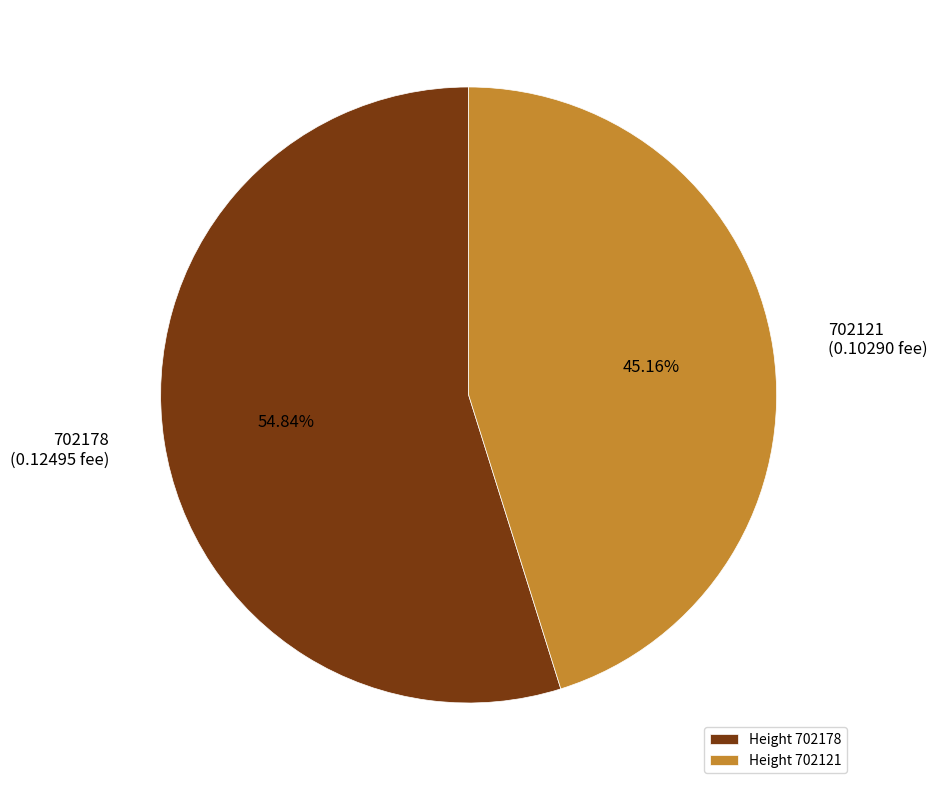

Rank the categories by value from lowest to highest.

Height 702121, Height 702178